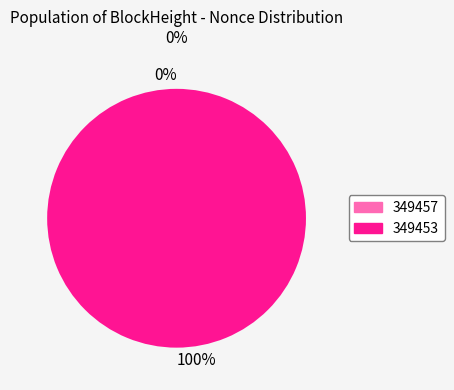

Rank the categories by value from lowest to highest.

349457, 349453